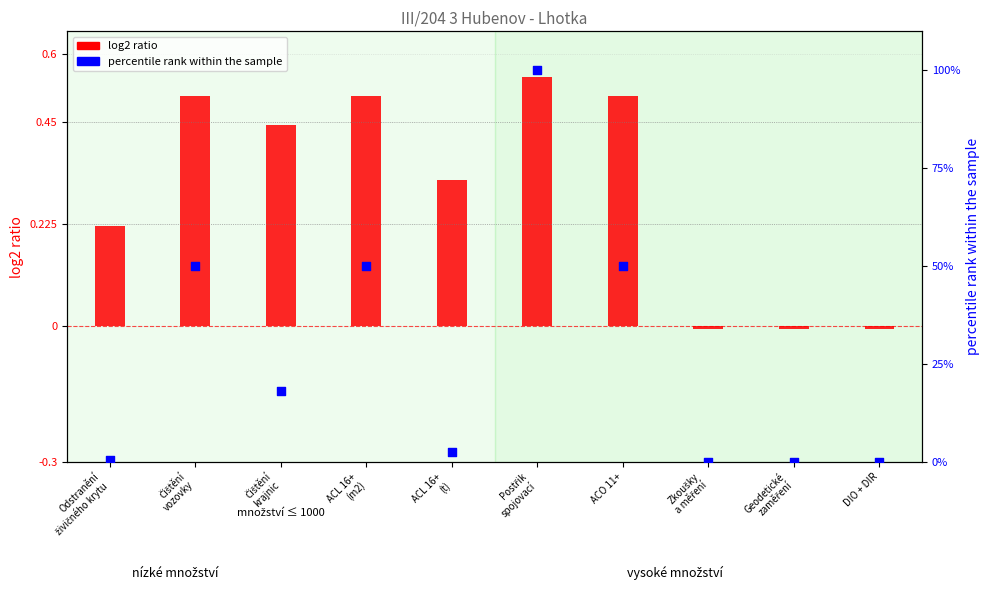

Is the value of percentile rank within the sample at Čištění
krajnic greater than the value of log2 ratio at Postřik
spojovací?

Yes